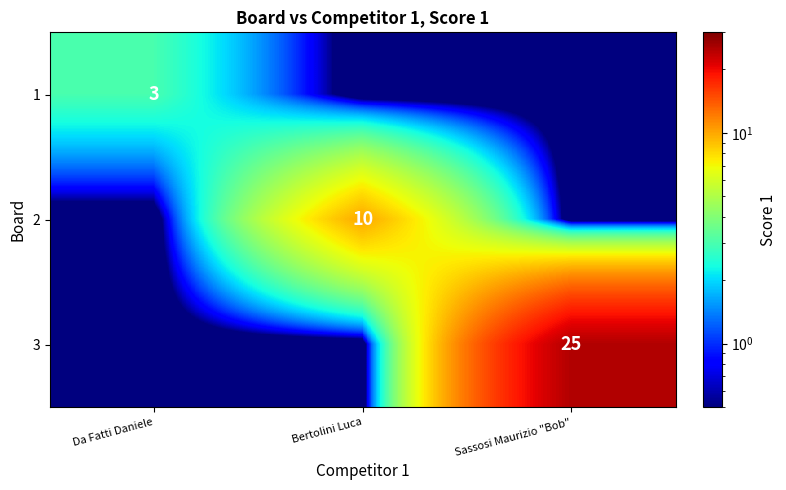

True or false: 2 has a value of 10.0 at Bertolini Luca.

True